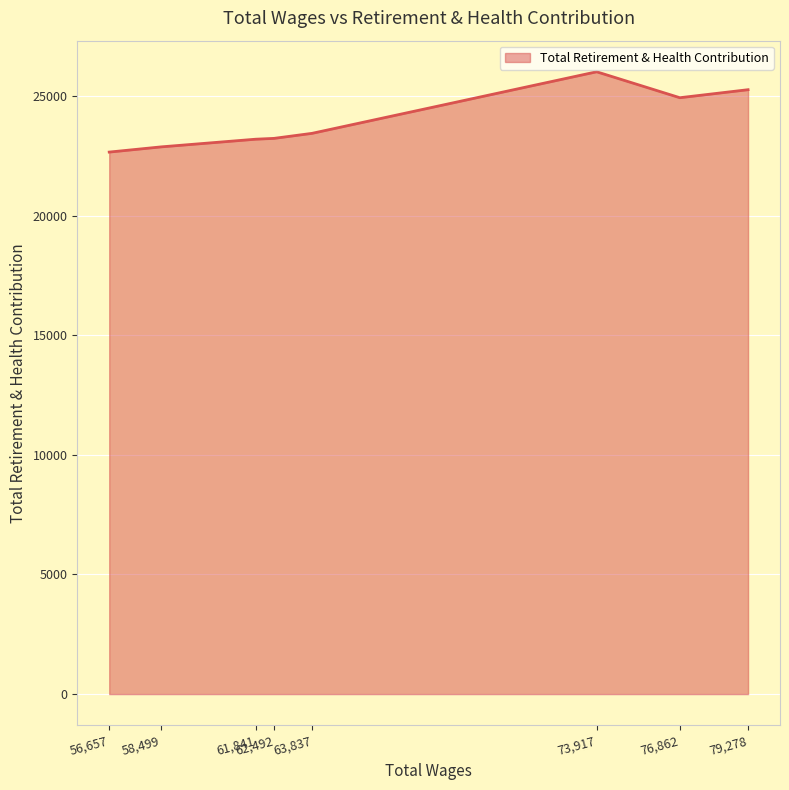

What is the average value?

23953